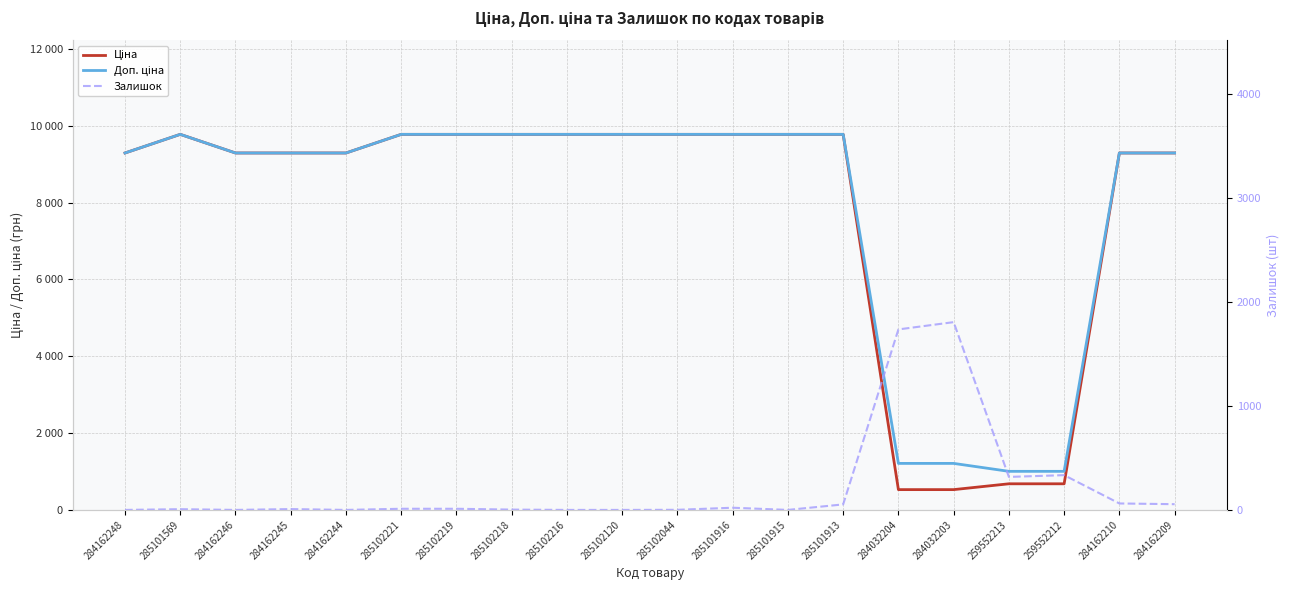

What is the maximum value for Ціна?

9775.5